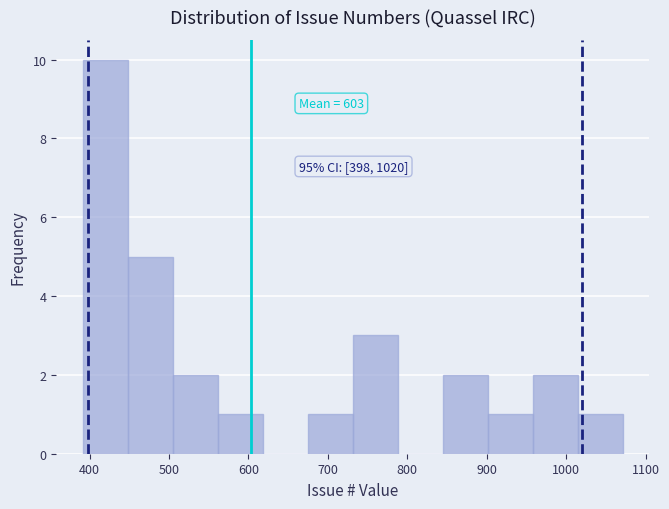

Which range on the x-axis has the tallest bar?

390 to 450